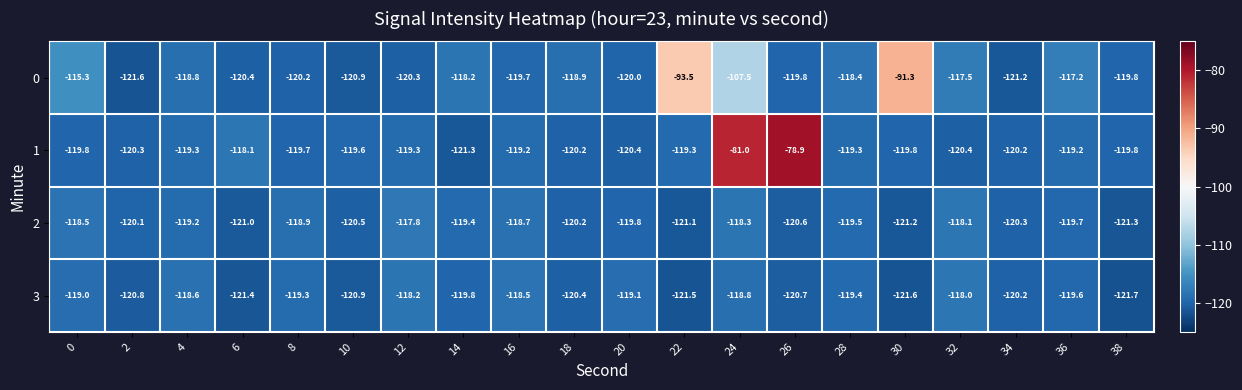

What is the highest value of the 1 series?

-78.9